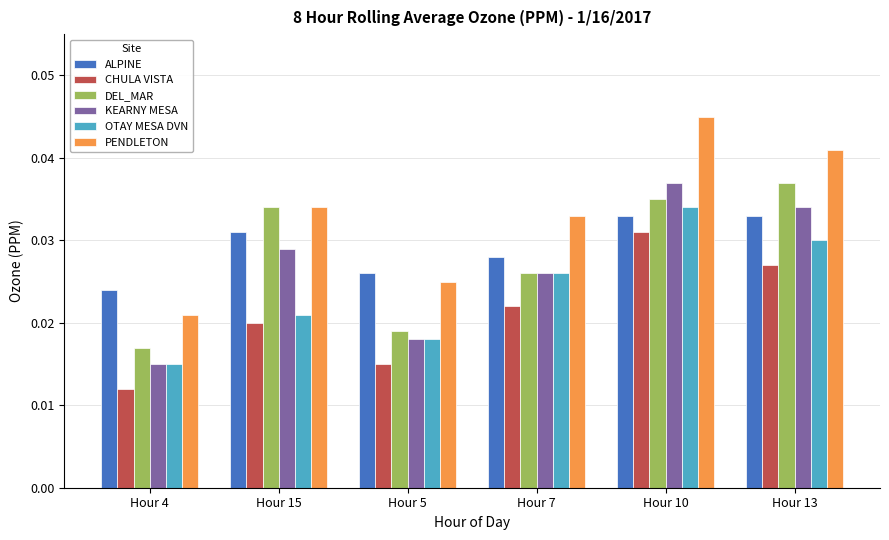

At which label is OTAY MESA DVN closest to 0?

Hour 4